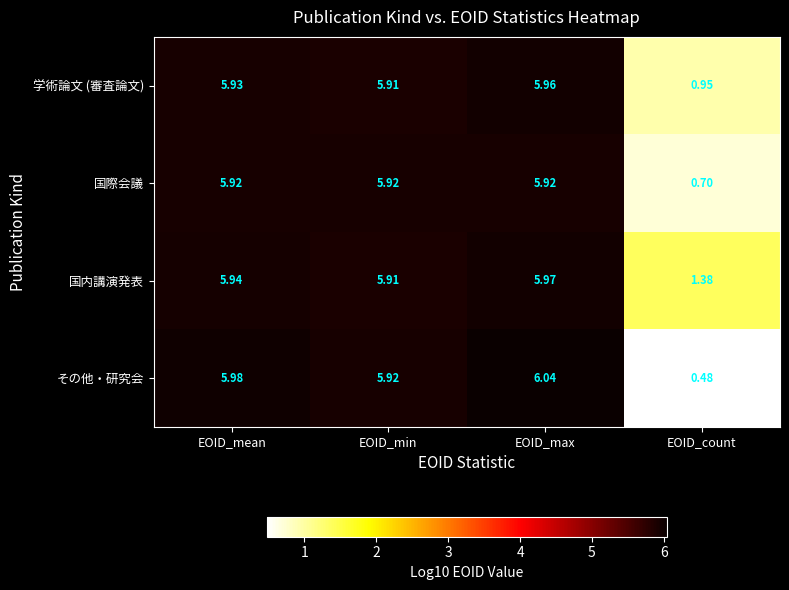

Rank the series at EOID_mean from highest to lowest value.

その他・研究会, 国内講演発表, 学術論文 (審査論文), 国際会議